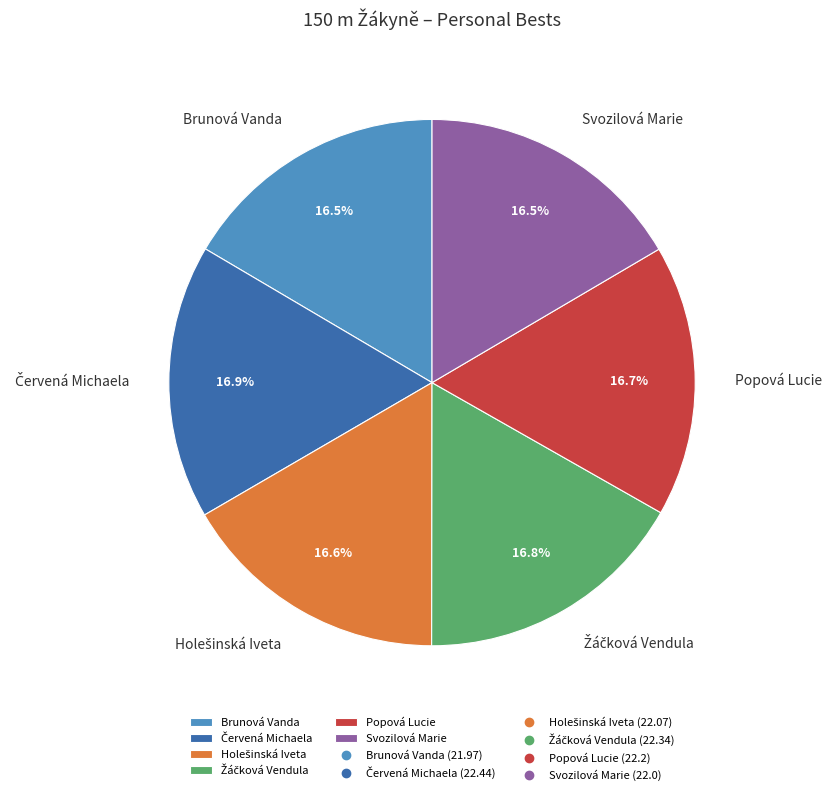

What portion of the pie excludes Svozilová Marie?

83.5%